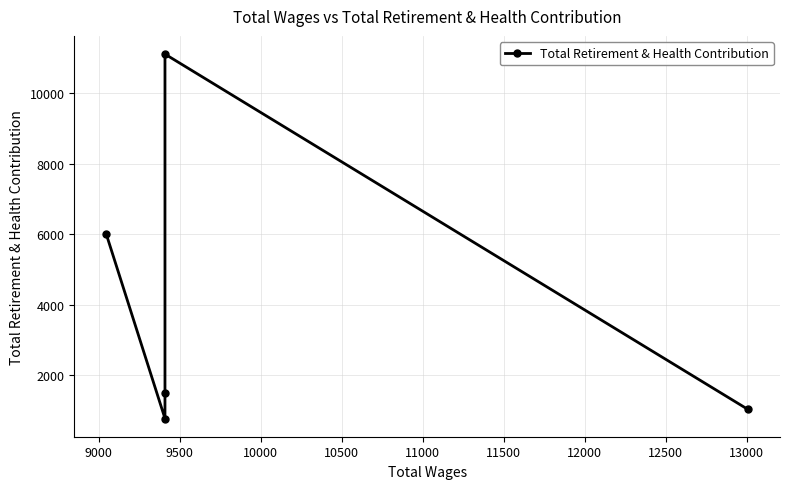

Does the chart have visible grid lines?

Yes